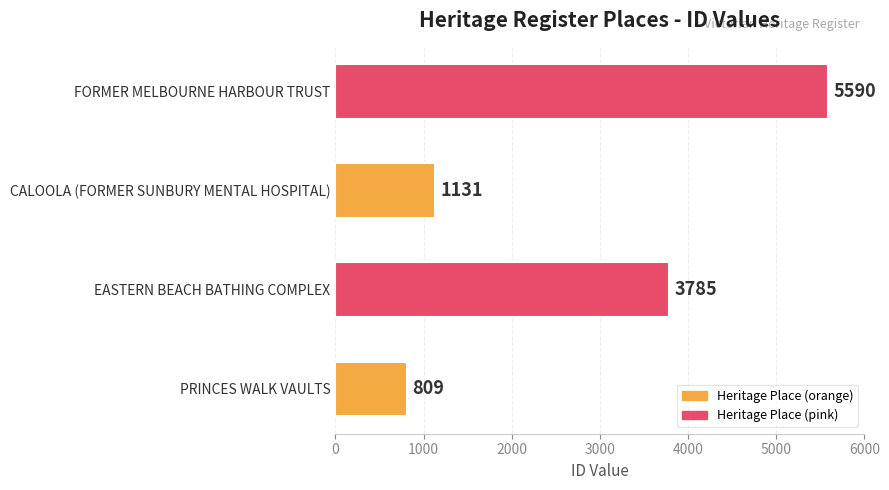

List the labels in order of value, smallest first.

PRINCES WALK VAULTS, CALOOLA (FORMER SUNBURY MENTAL HOSPITAL), EASTERN BEACH BATHING COMPLEX, FORMER MELBOURNE HARBOUR TRUST